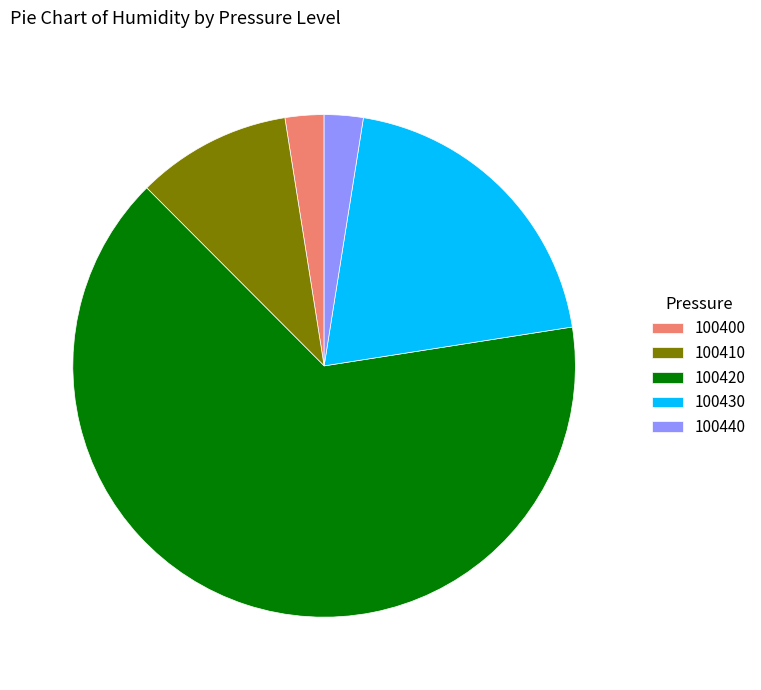

Which slice is the largest?

100420